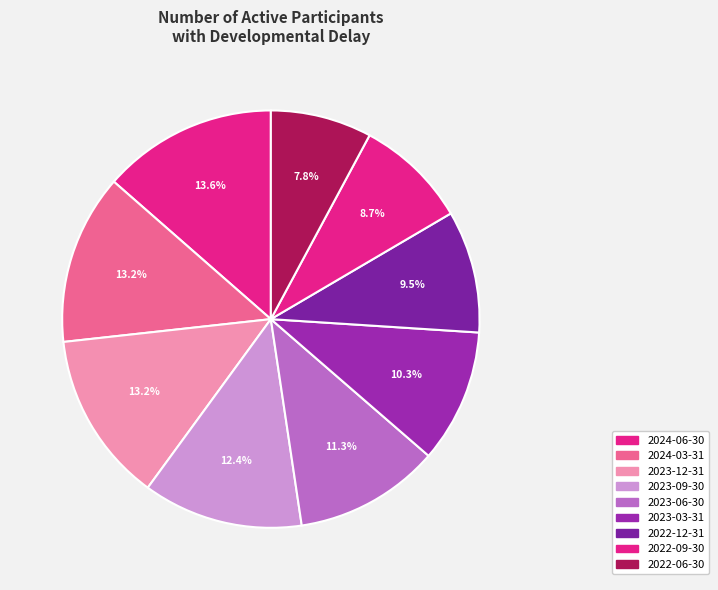

Do 2023-09-30 and 2024-03-31 together represent more than half of the pie?

No